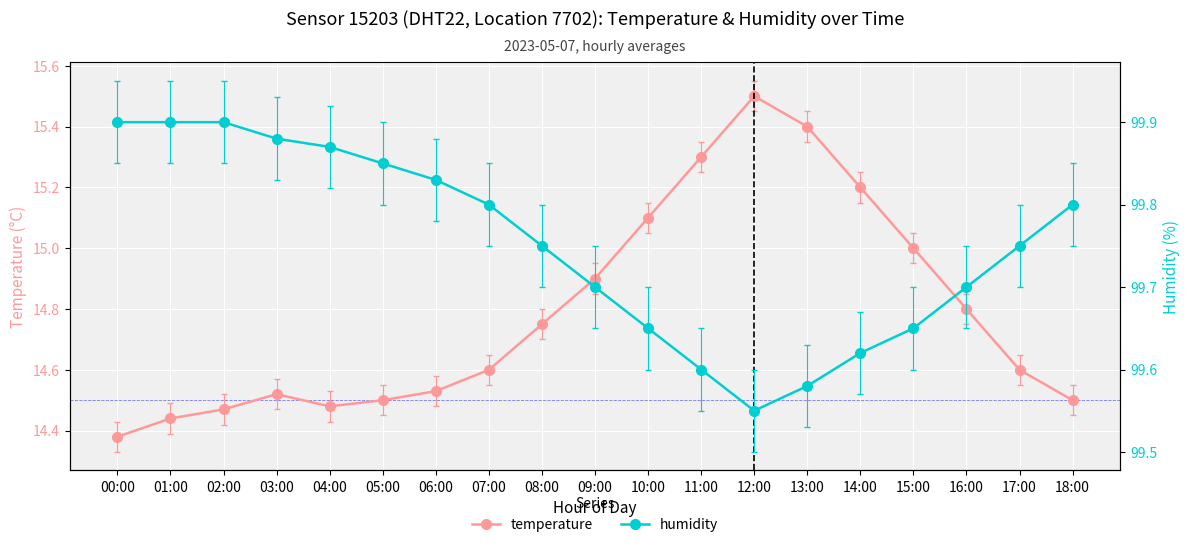

What is the difference between the second highest and minimum values in the humidity series?

0.4